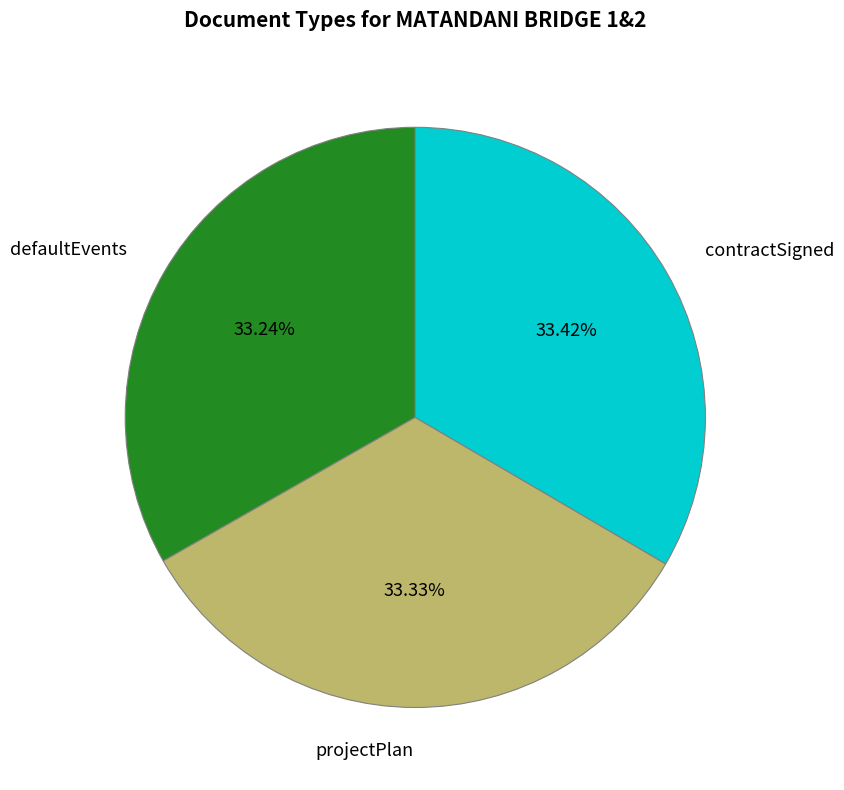

What percentage is the defaultEvents slice, to the nearest percent?

33%